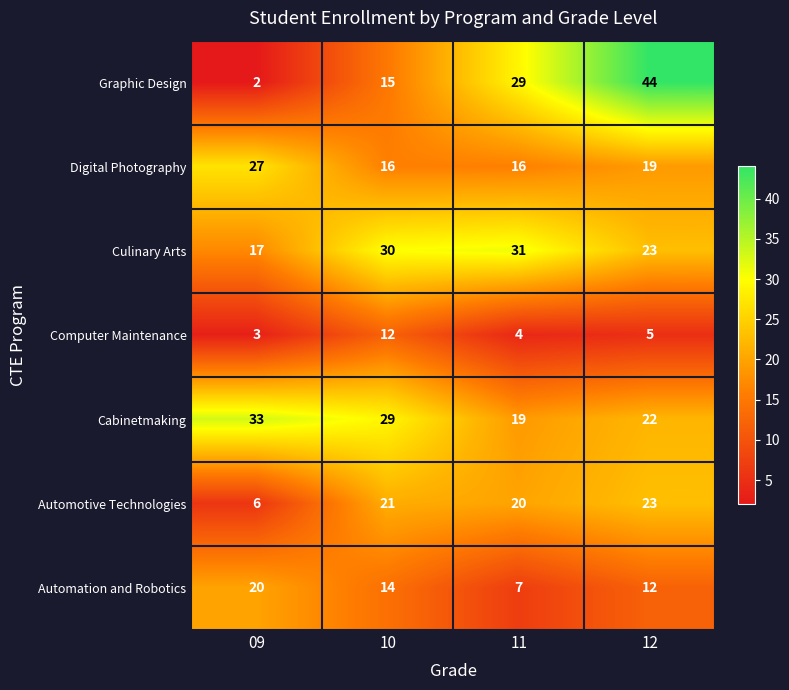

At 11, list the series in order from smallest to largest.

Computer Maintenance, Automation and Robotics, Digital Photography, Cabinetmaking, Automotive Technologies, Graphic Design, Culinary Arts